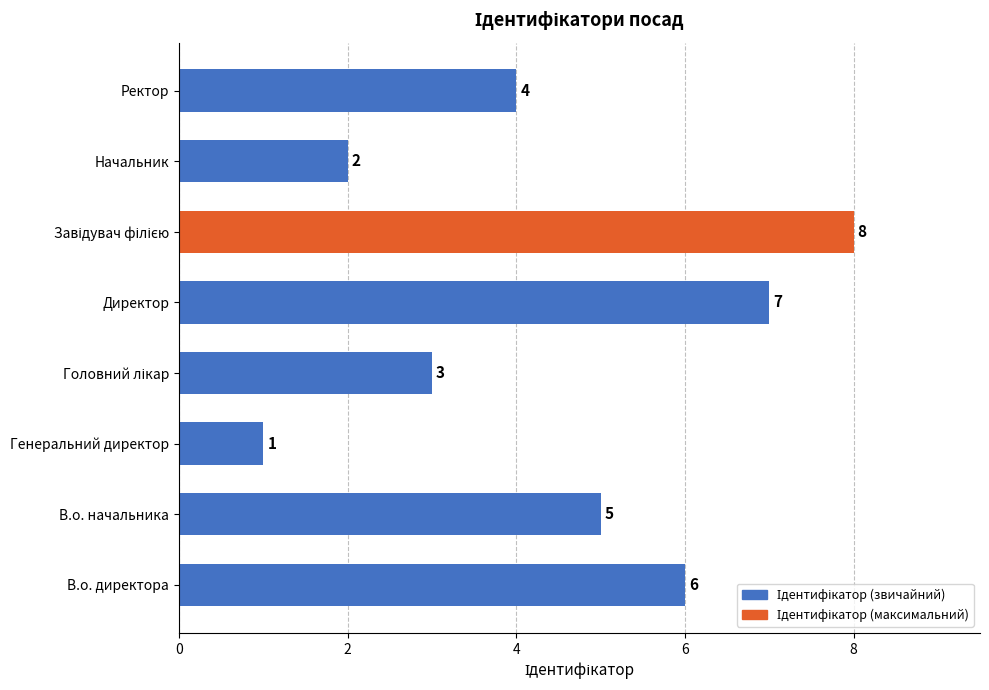

The chart shows a value of 2 at Начальник. True or false?

True